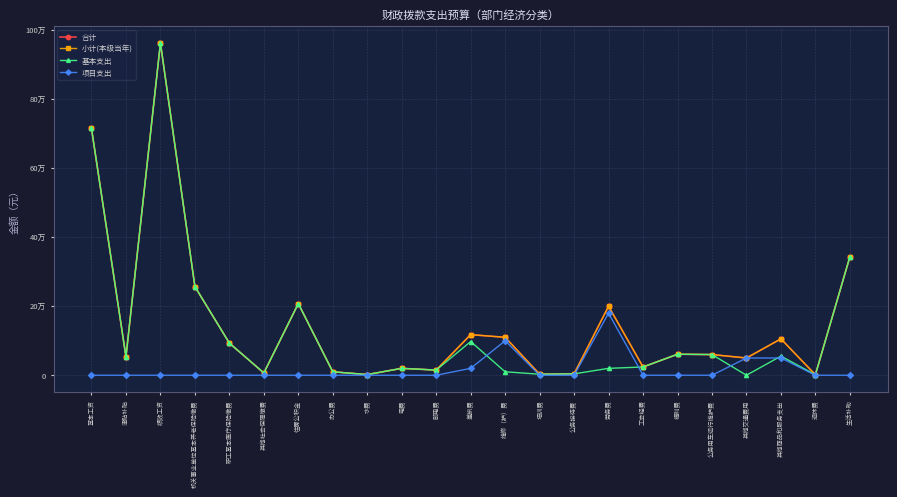

Which series has the largest range (max minus min)?

基本支出